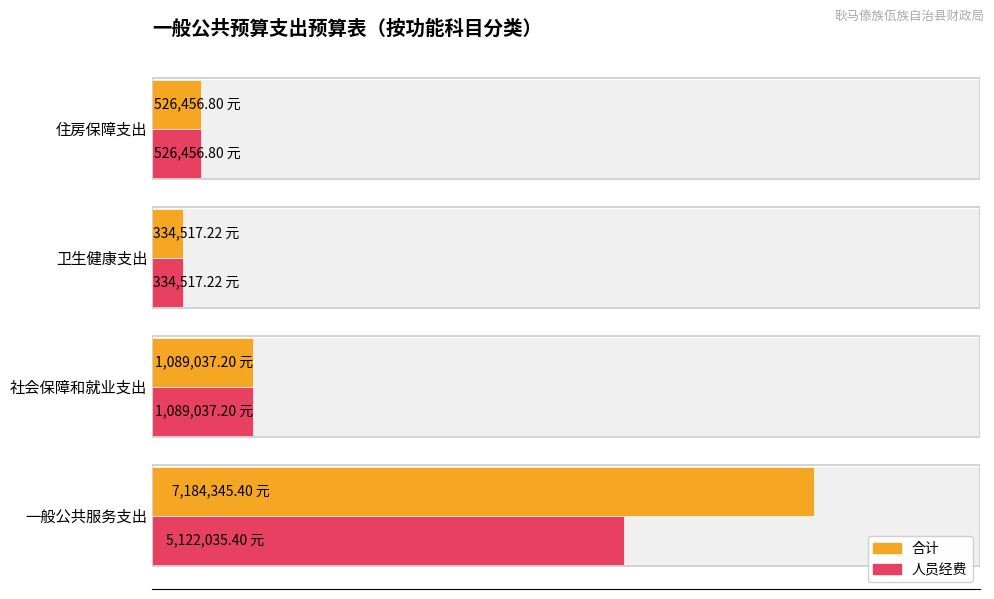

What is the value of the 合计 bar at the 1st from the left?

7184345.4